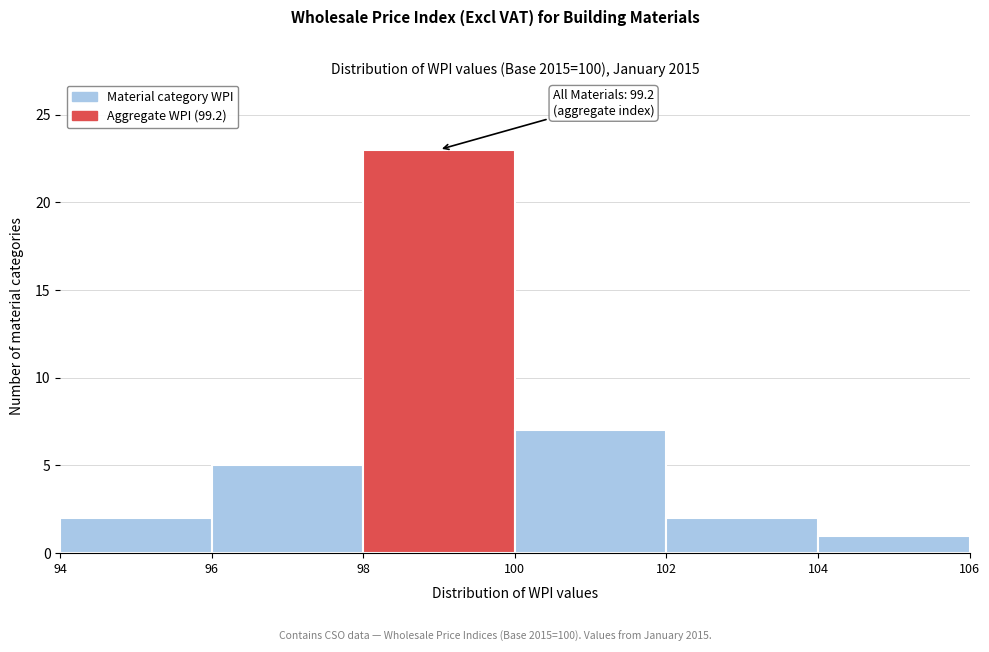

Which range on the x-axis has the tallest bar?

98 to 100